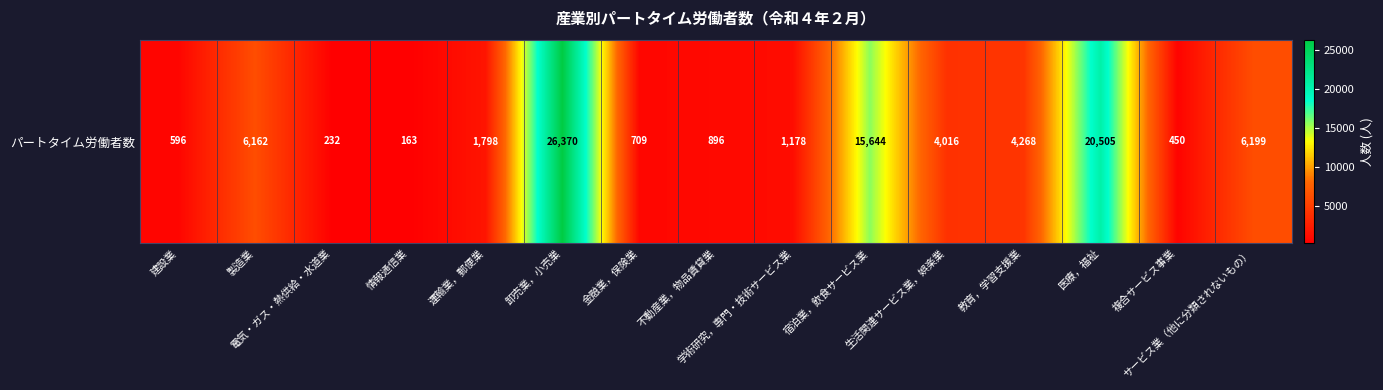

What is the difference between the second highest and minimum values?

20342